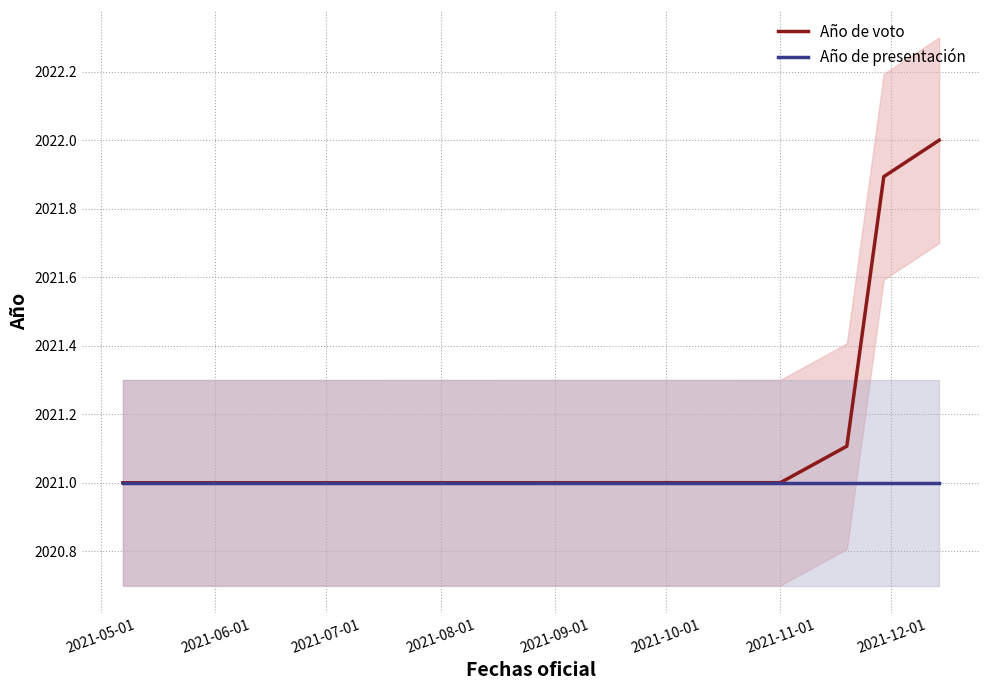

What is the lowest value of the Año de voto series?

2021.0